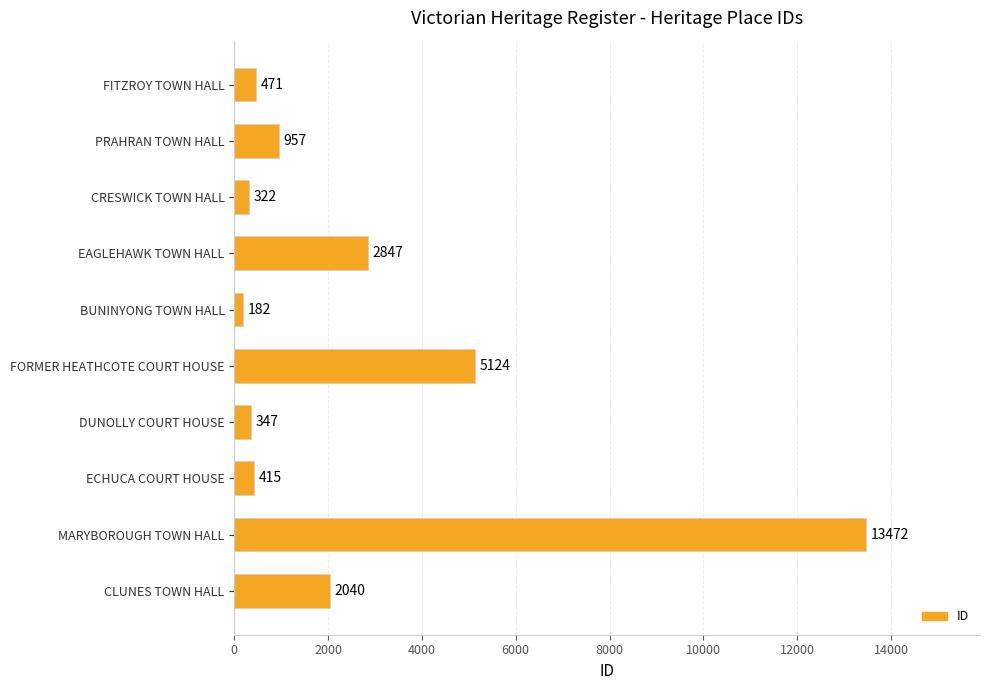

What position from the bottom is PRAHRAN TOWN HALL?

9